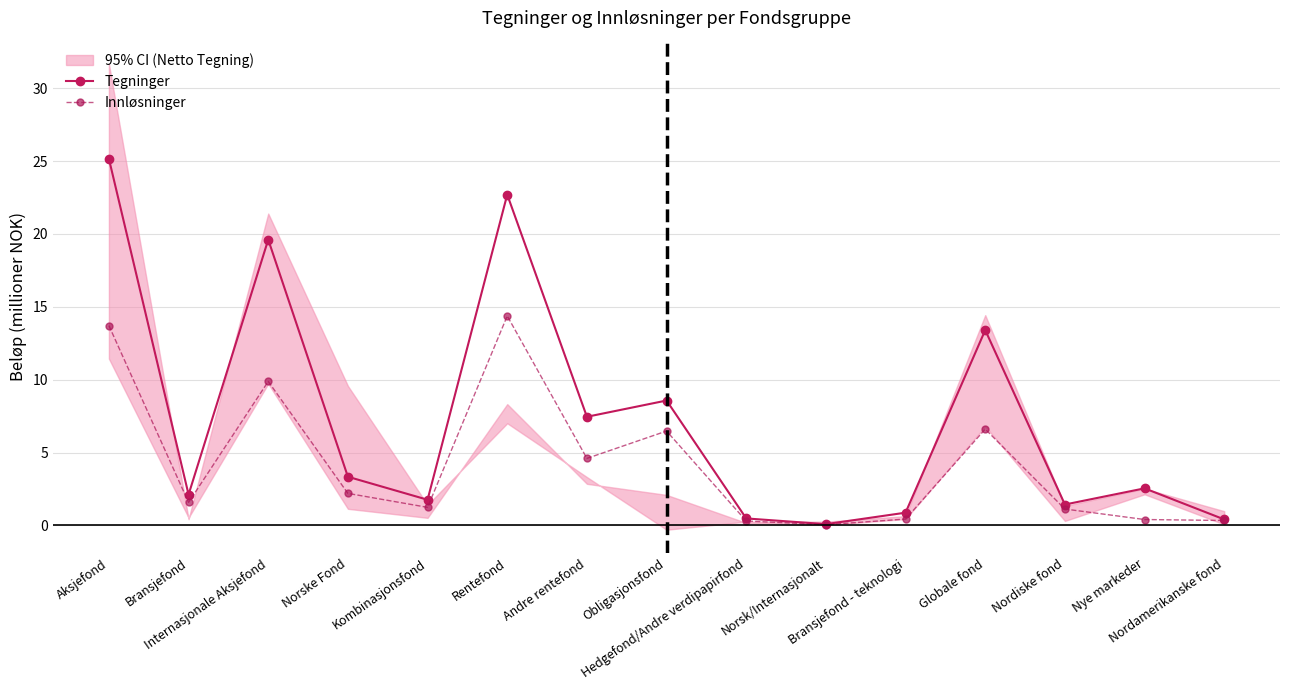

How many data points does each series have?

15